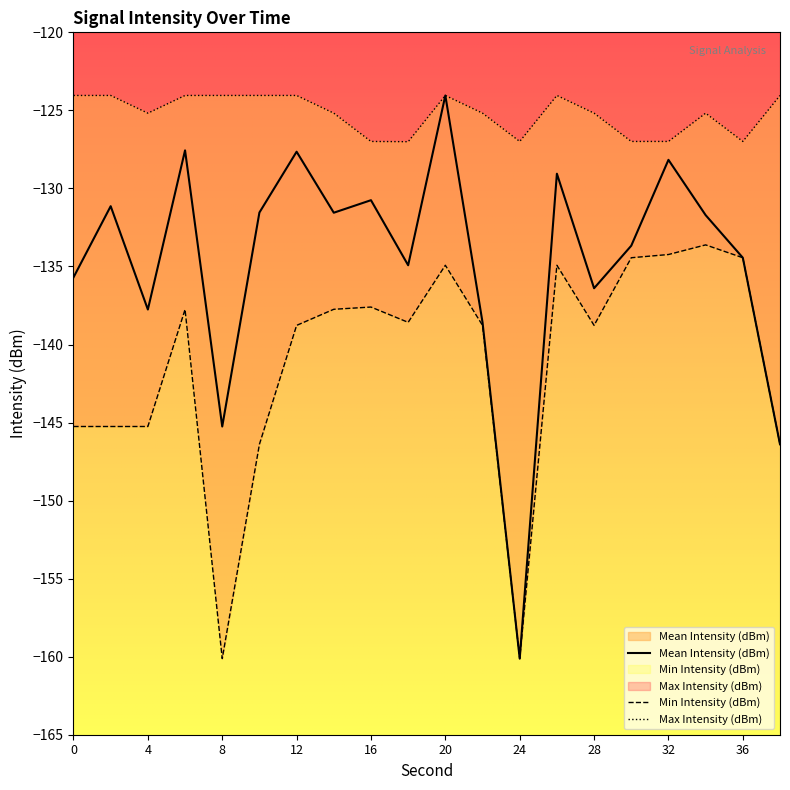

How many interior local peaks does the Max Intensity (dBm) series have?

3